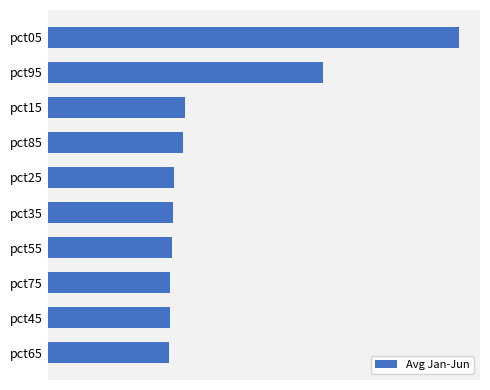

Count the values in the range 0 to 1.

9